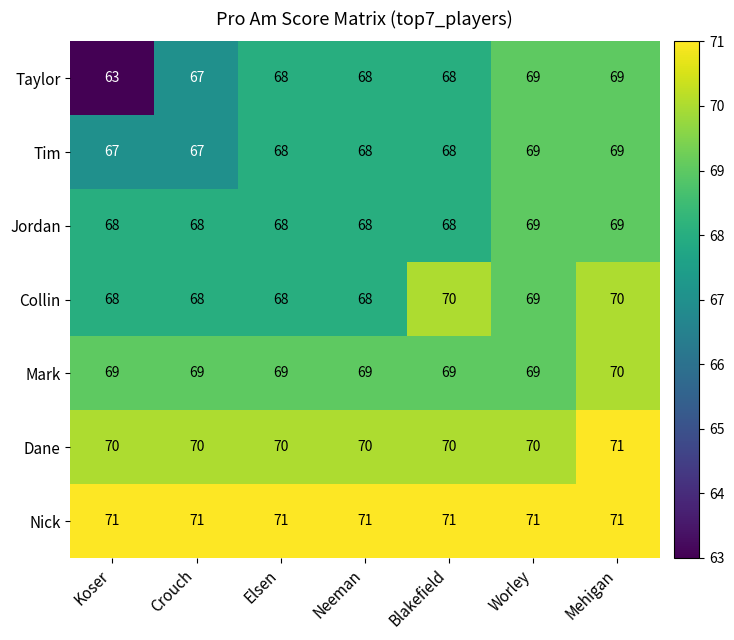

At which category is the sum across all series the highest?

Mehigan